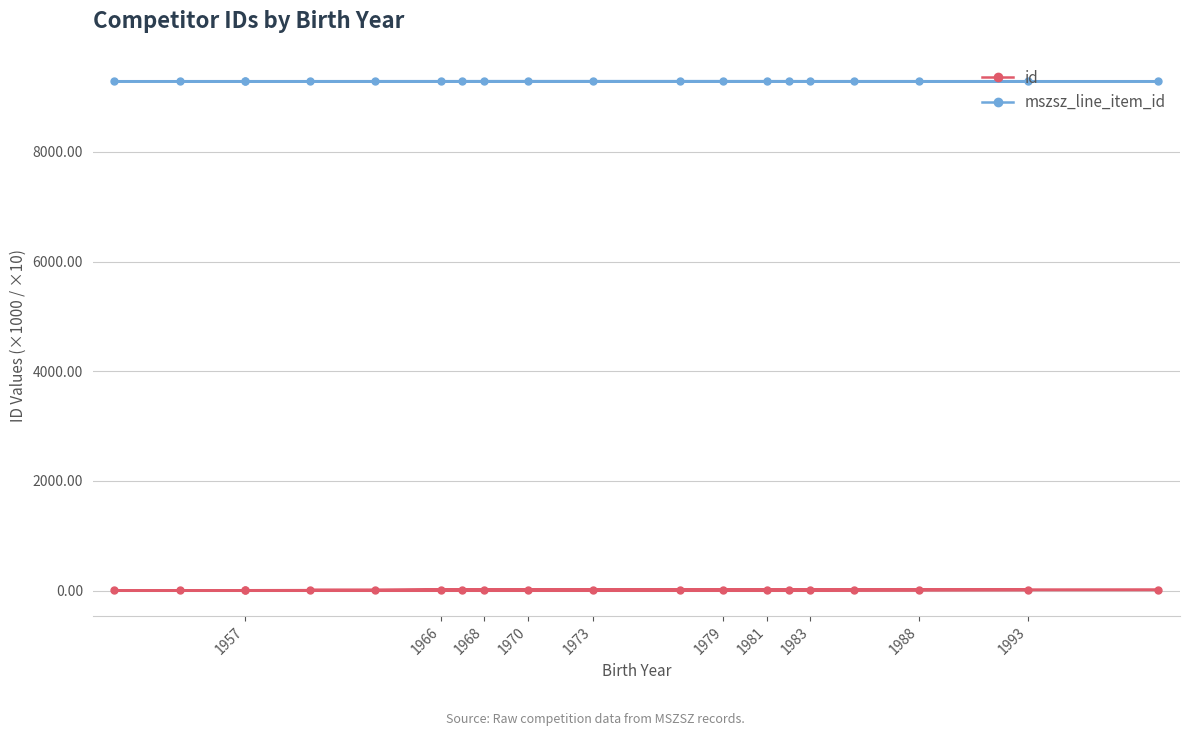

The value of id at 1966 is 2.8. True or false?

False